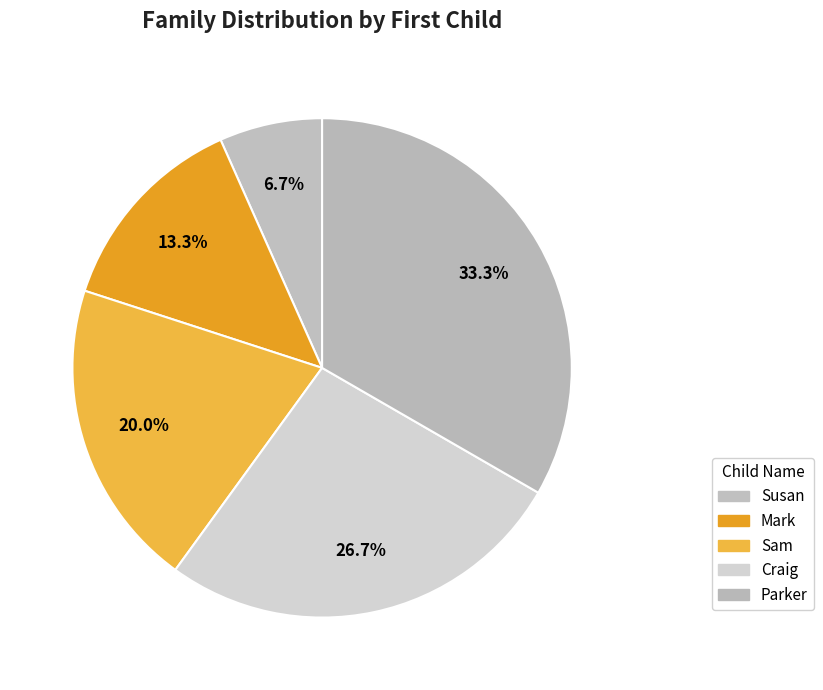

Which has a higher value, Susan or Parker?

Parker